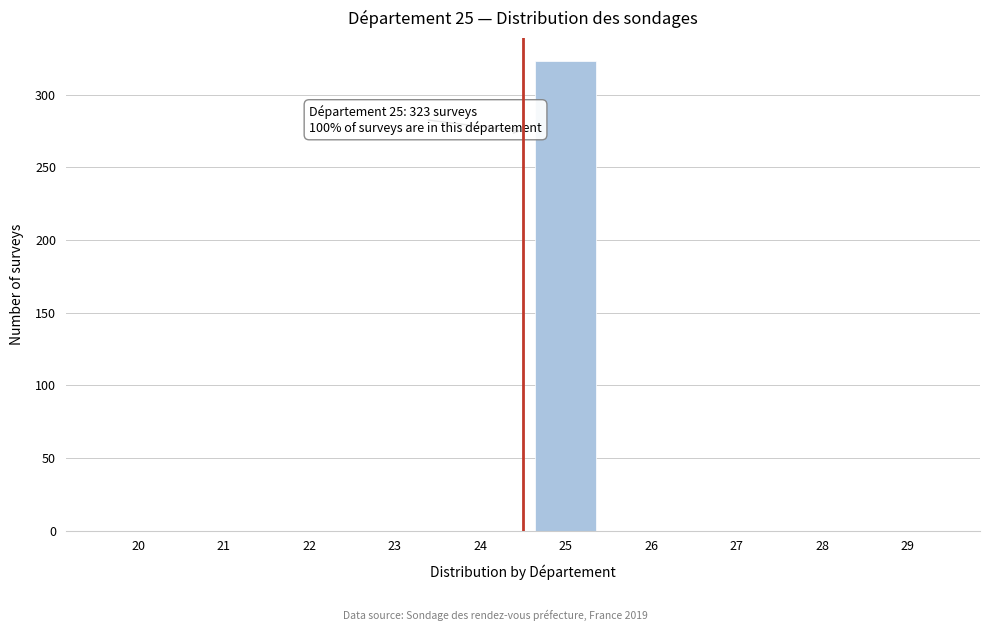

Reading right to left, list all the values displayed in this chart.

29=0	28=0	27=0	26=0	25=323	24=0	23=0	22=0	21=0	20=0